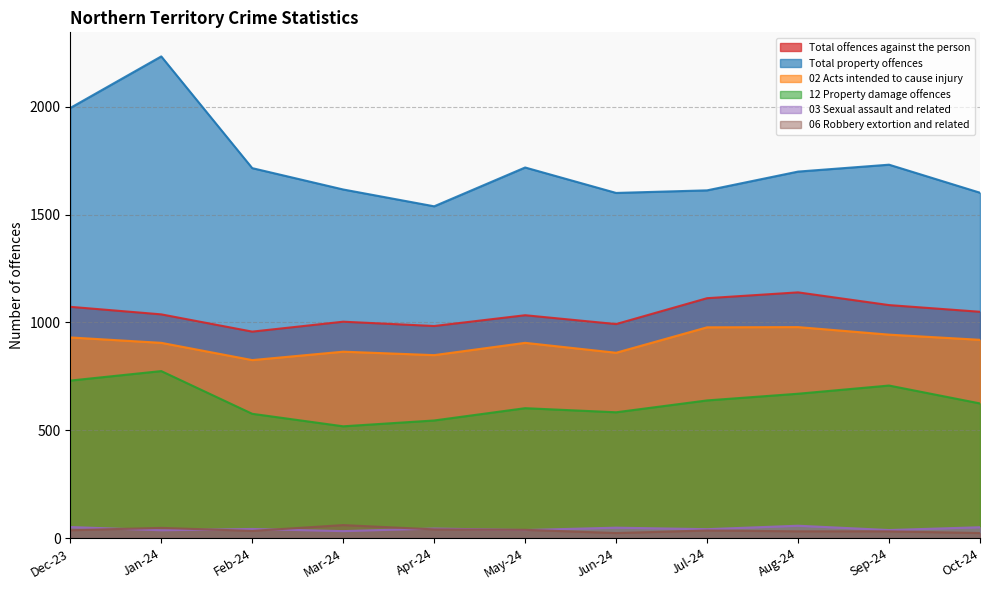

What is the smallest value displayed?

23